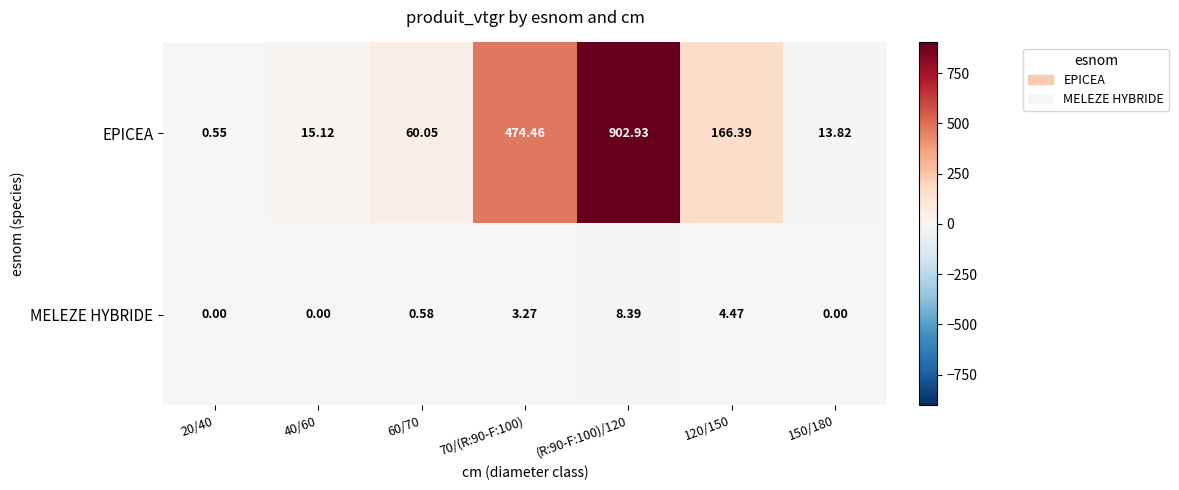

List the series in order of their peak value, highest first.

EPICEA, MELEZE HYBRIDE